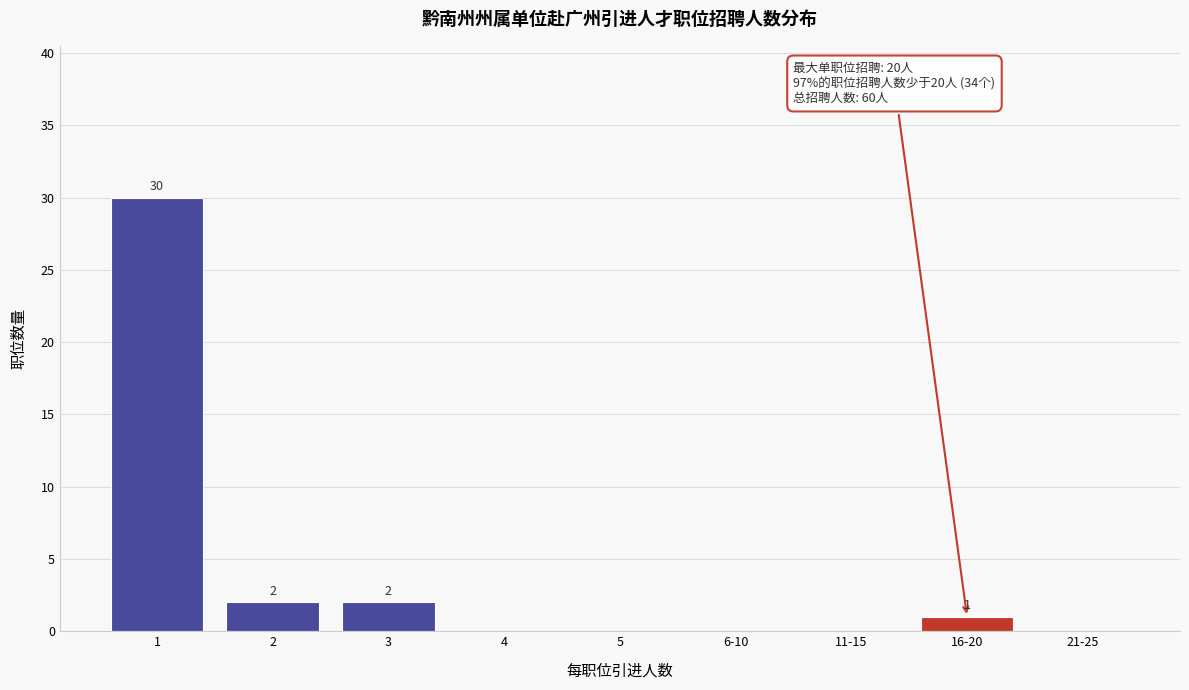

Reading right to left, list all the values displayed in this chart.

21-25=0	16-20=1	11-15=0	6-10=0	5=0	4=0	3=2	2=2	1=30